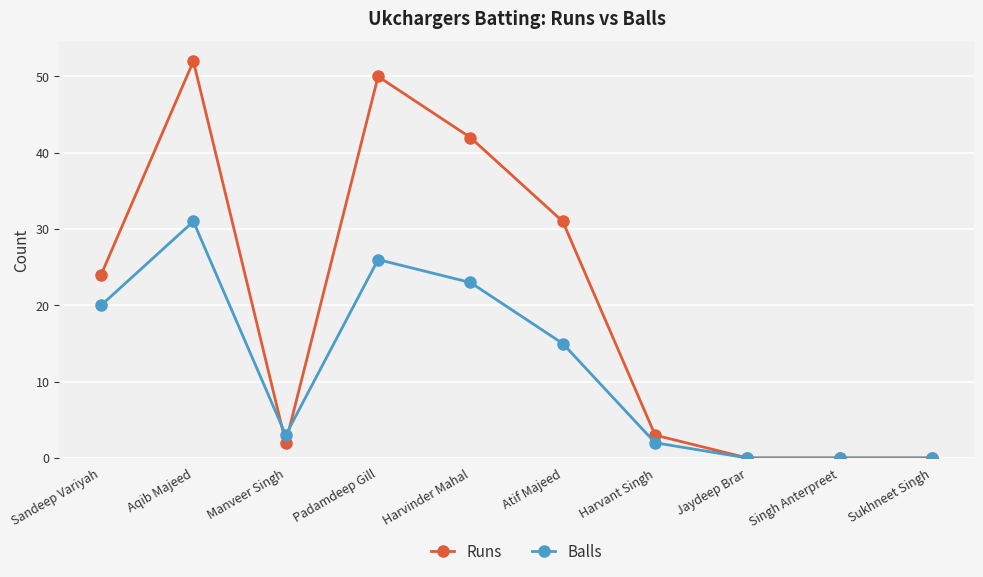

Which category has the highest value in the Runs series?

Aqib Majeed